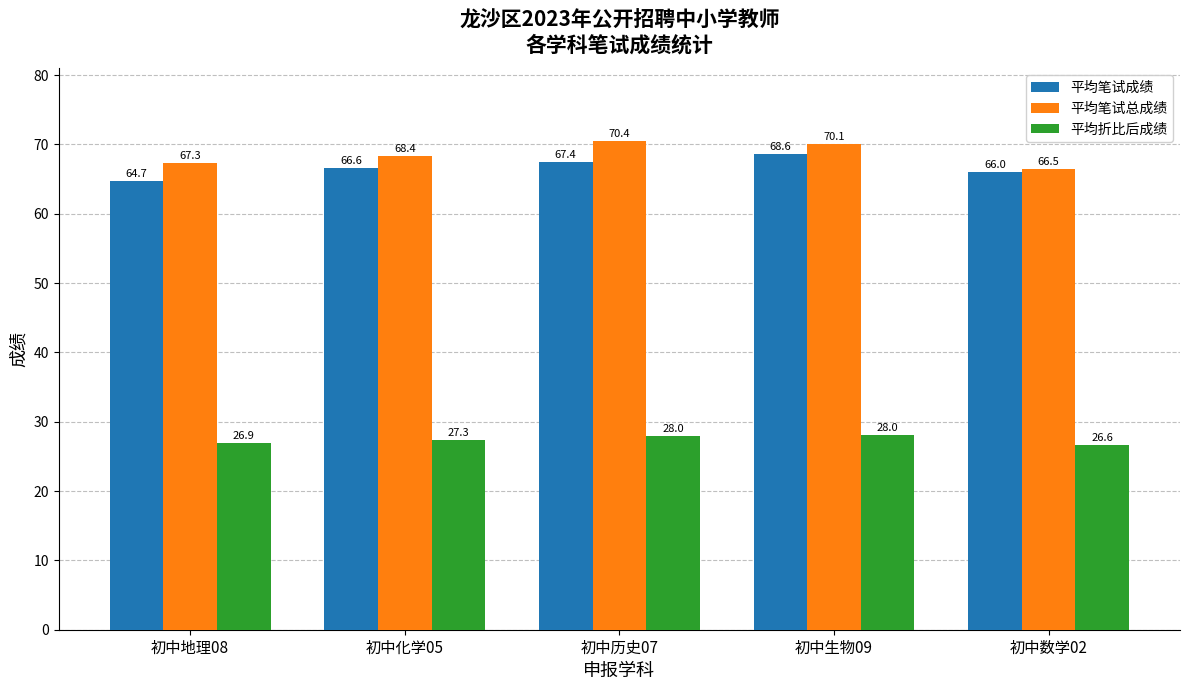

What is the difference between the maximum and minimum values in the 平均笔试成绩 series?

3.9